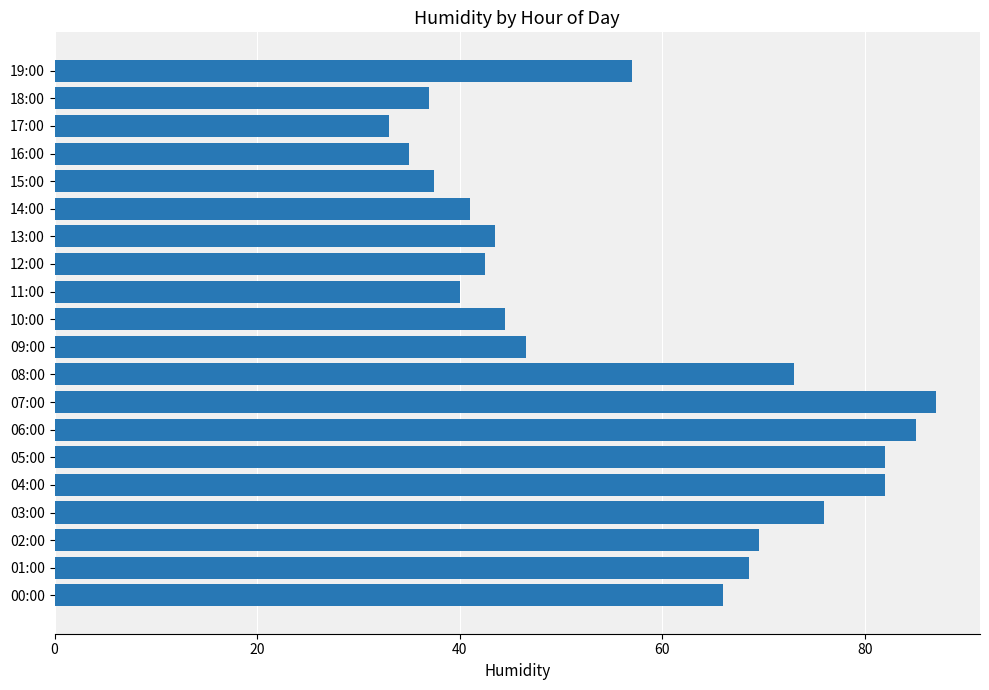

Are the bars horizontal?

Yes